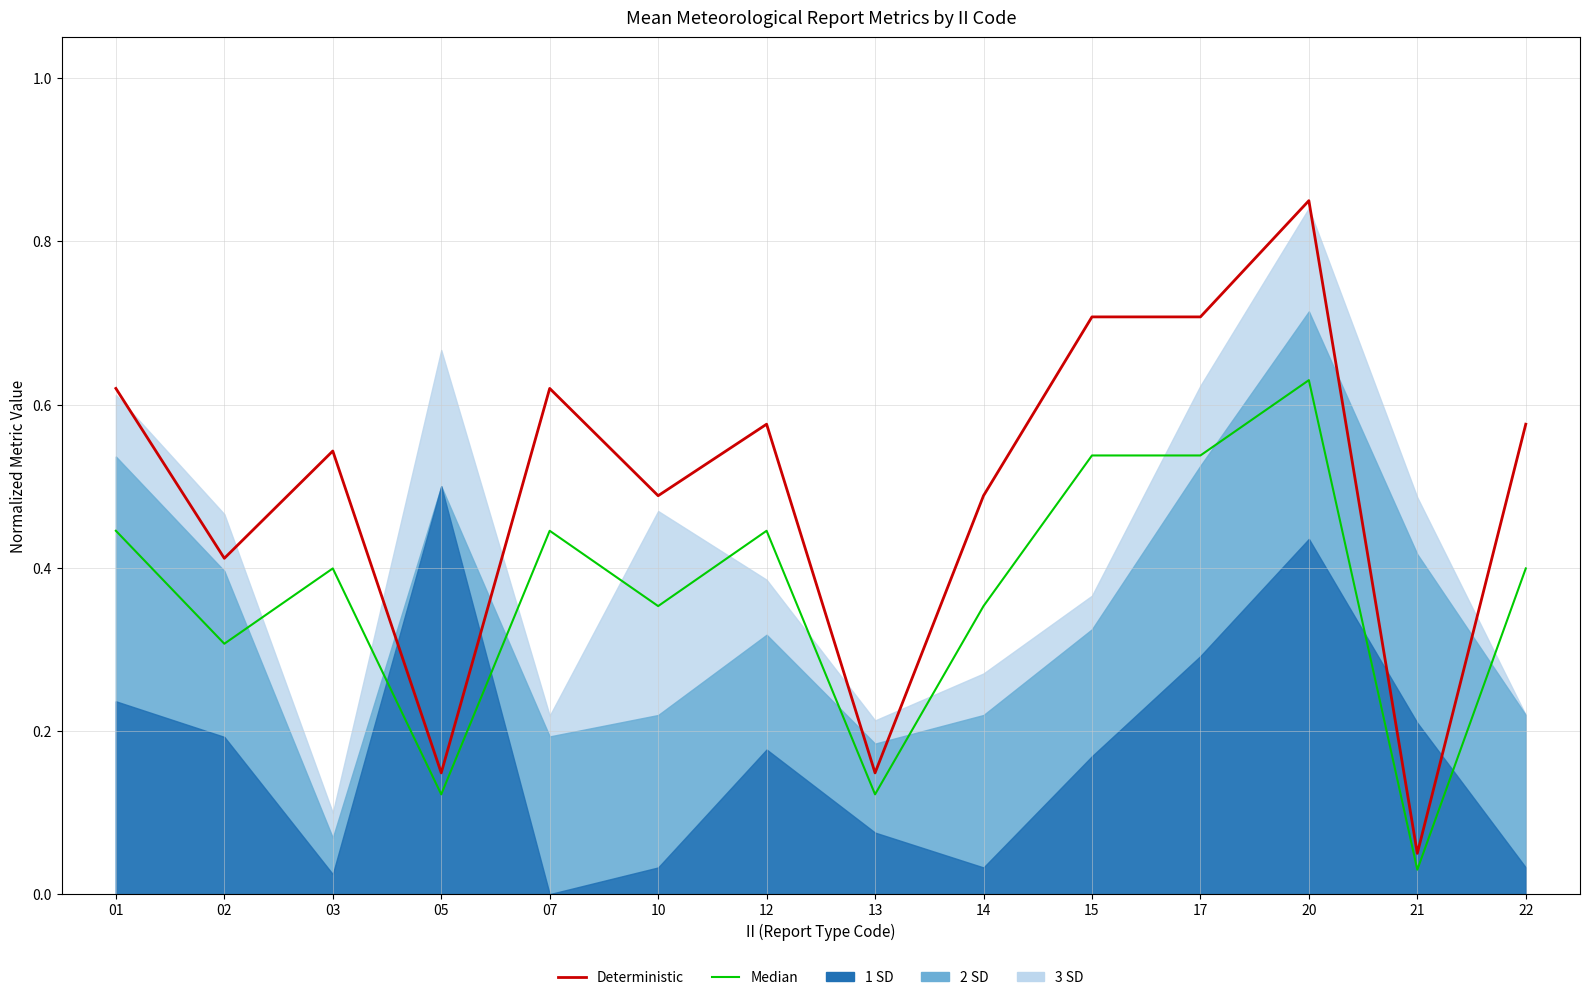

What is the average value of the Deterministic series?

0.5